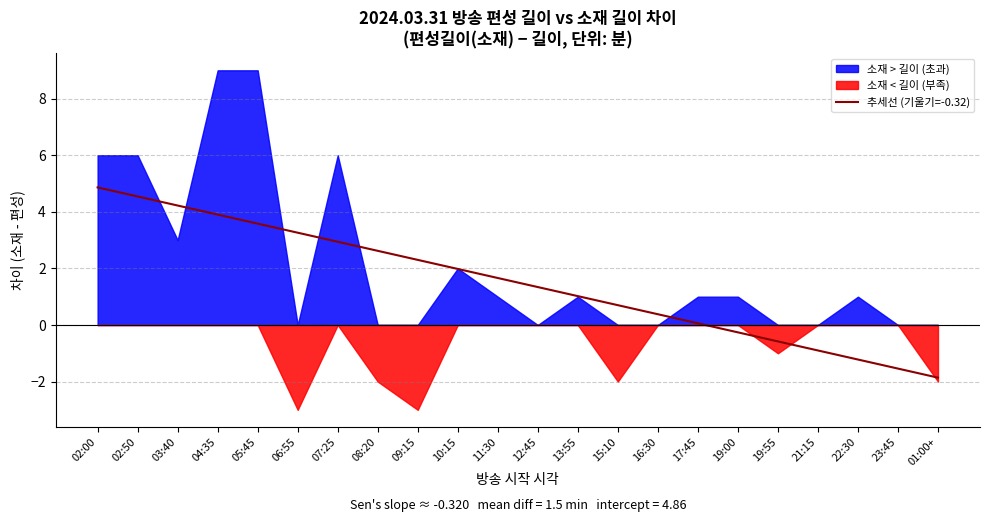

Reading left to right, transcribe all the data shown in this chart.

02:00=4.9	02:50=4.5	03:40=4.2	04:35=3.9	05:45=3.6	06:55=3.3	07:25=2.9	08:20=2.6	09:15=2.3	10:15=2.0	11:30=1.7	12:45=1.3	13:55=1.0	15:10=0.7	16:30=0.4	17:45=0.1	19:00=-0.3	19:55=-0.6	21:15=-0.9	22:30=-1.2	23:45=-1.5	01:00+=-1.9